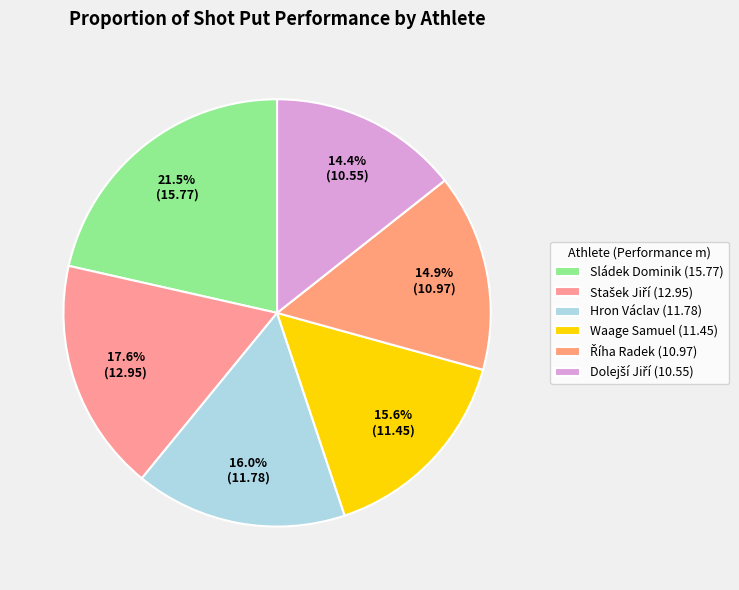

The Sládek Dominik slice represents 15% of the pie. True or false?

False